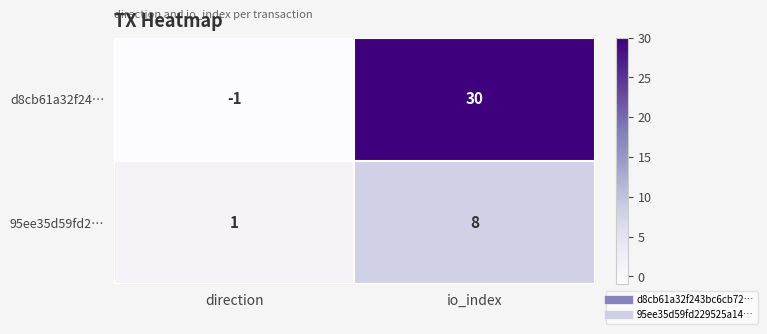

What is the difference between the d8cb61a32f24… values at io_index and direction?

31